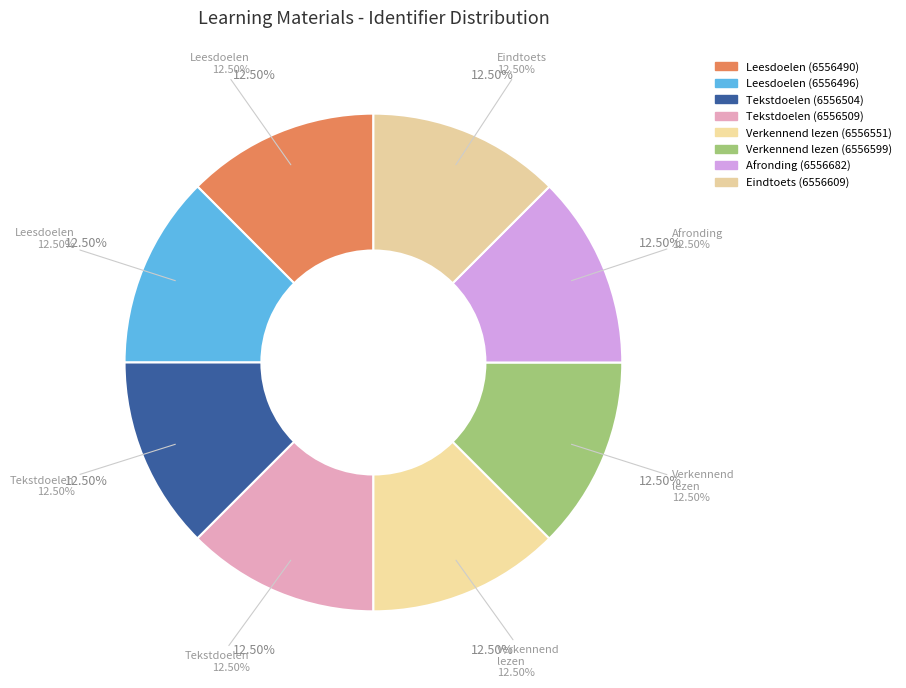

What percentage is NOT represented by Tekstdoelen (6556509)?

87.5%